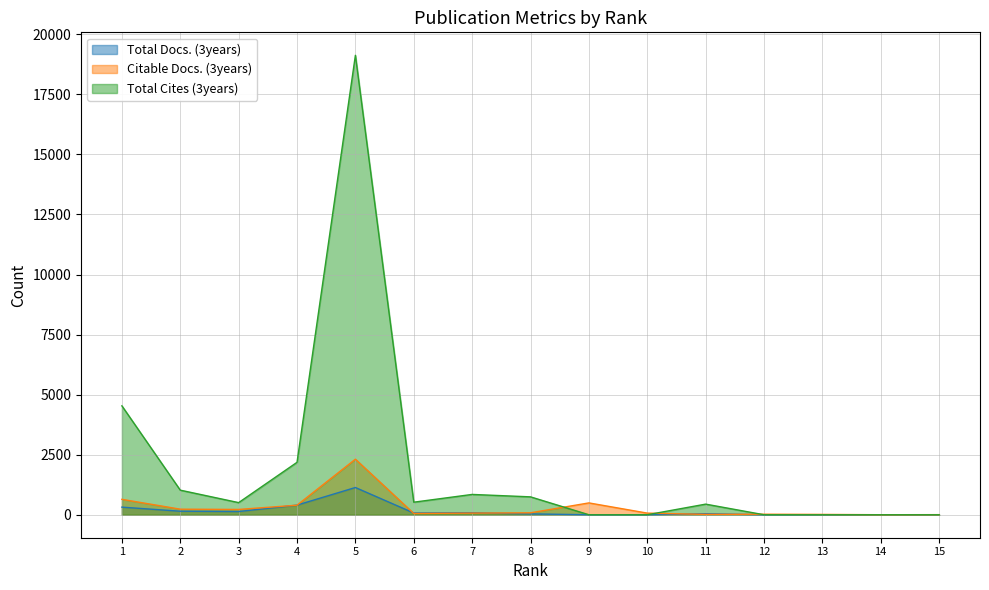

True or false: Total Docs. (3years) and Citable Docs. (3years) intersect in this chart.

True